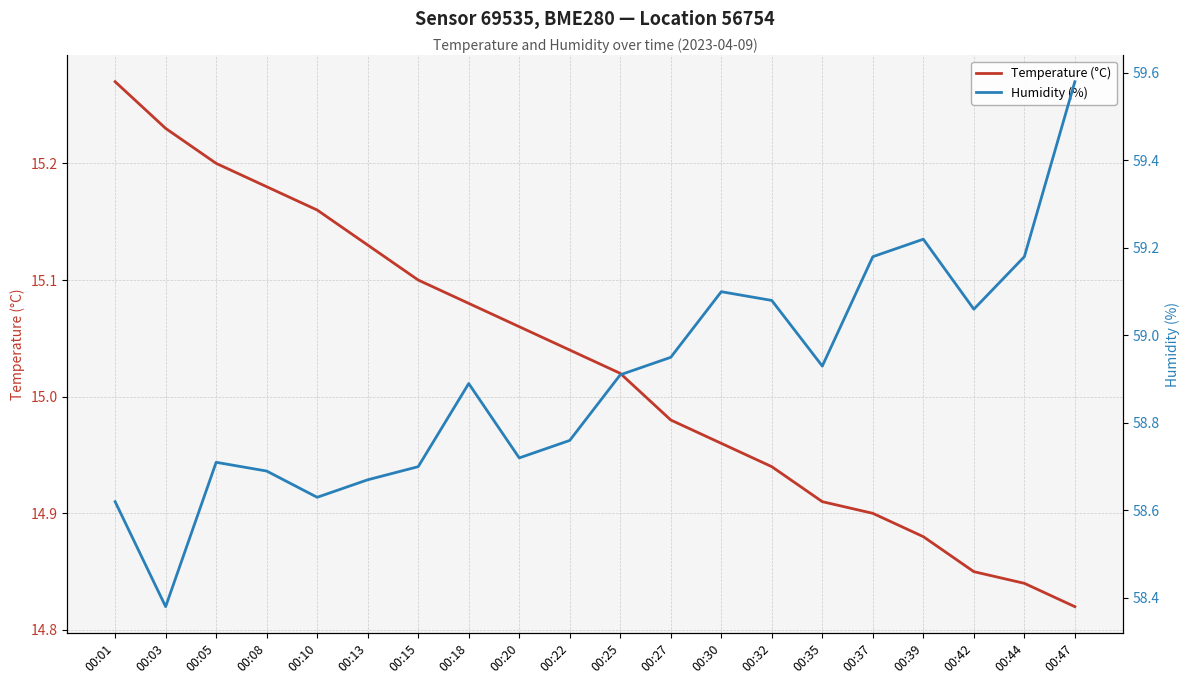

Does the chart have visible grid lines?

Yes